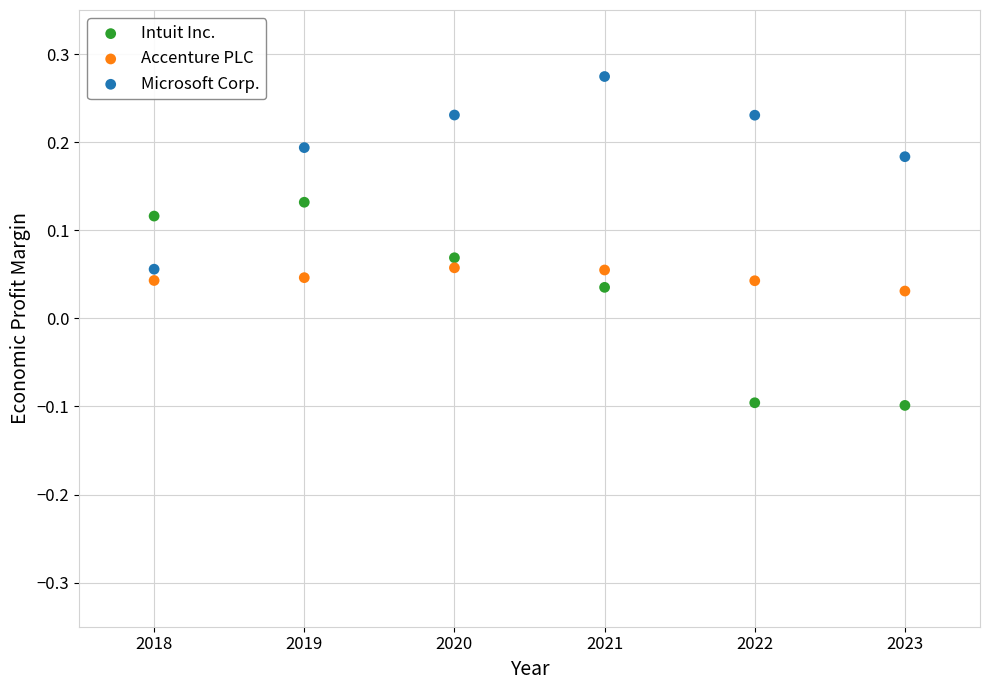

Which series has the widest spread of Y values?

Intuit Inc.